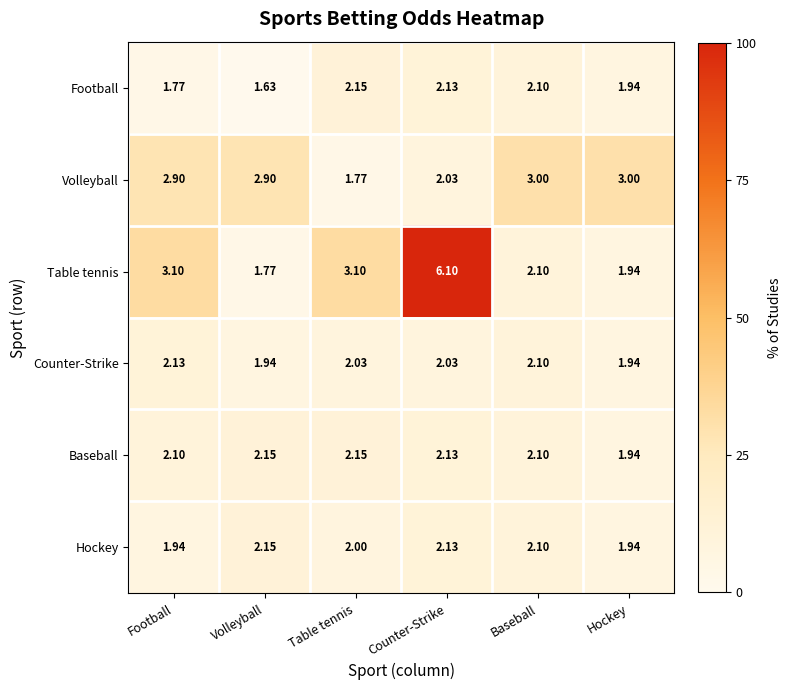

Which series changed the most between Volleyball and Counter-Strike?

Table tennis